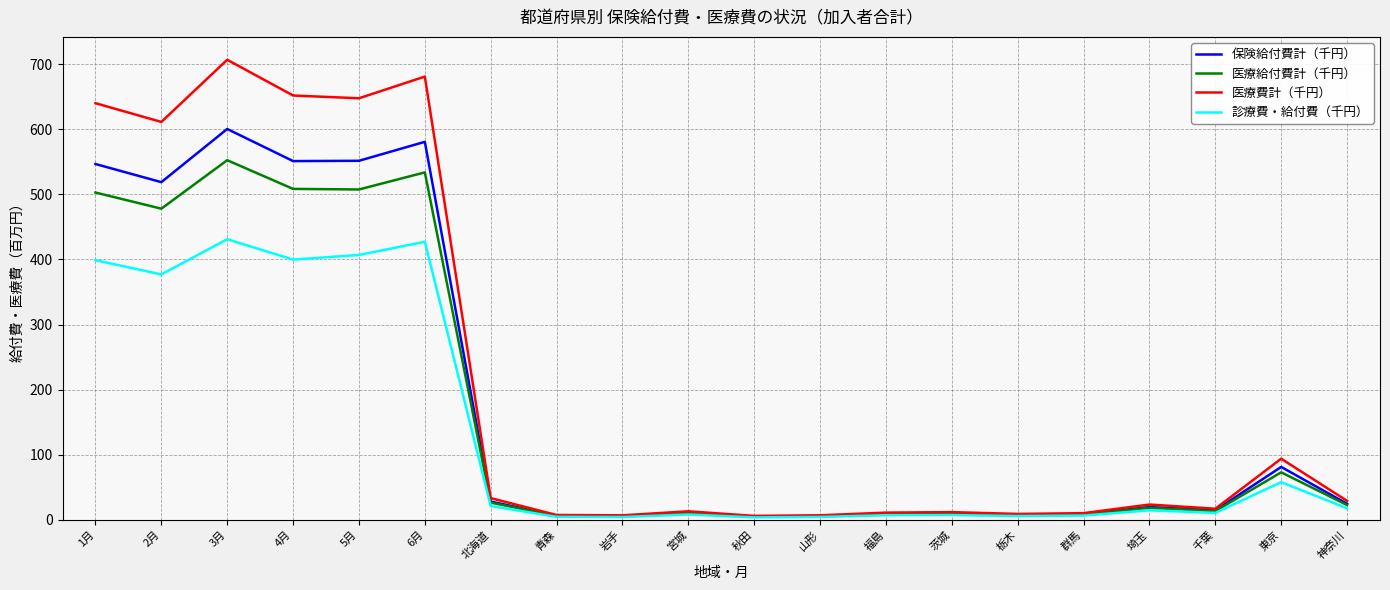

At how many categories does at least one series exceed 240?

6